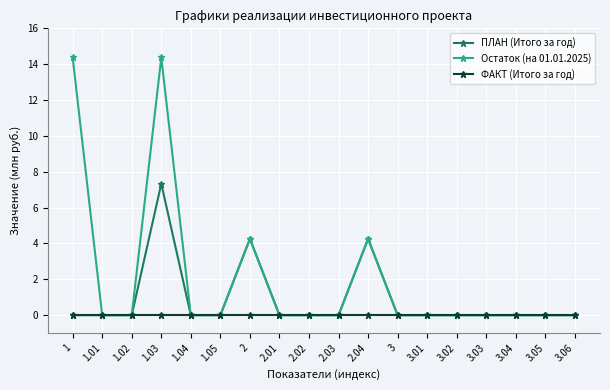

What are all the series names shown in the legend?

ПЛАН (Итого за год), Остаток (на 01.01.2025), ФАКТ (Итого за год)